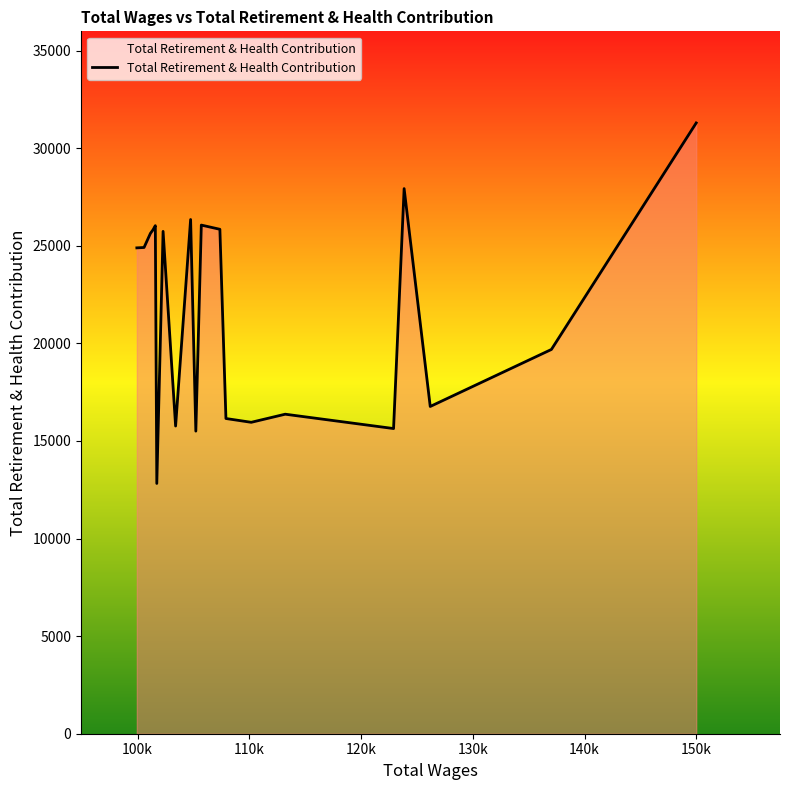

What is the greatest value displayed?

31292